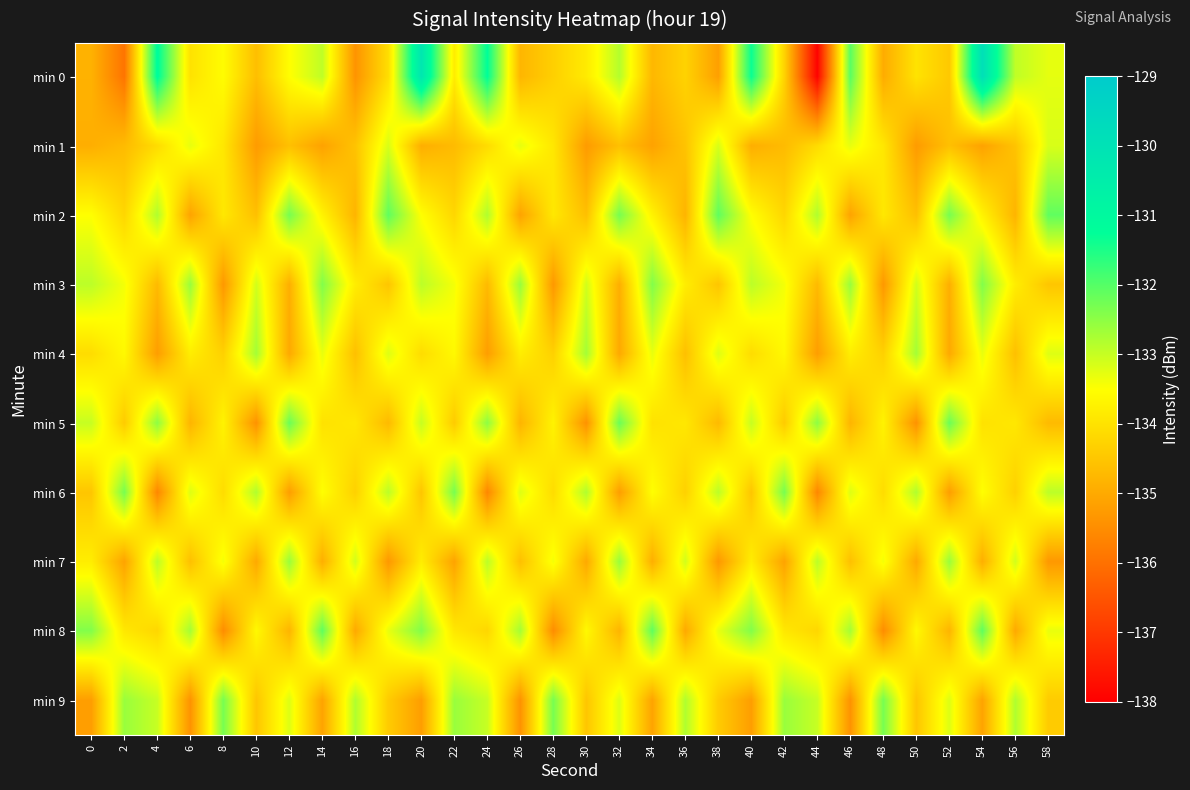

What is the minimum value shown in the chart?

-137.9